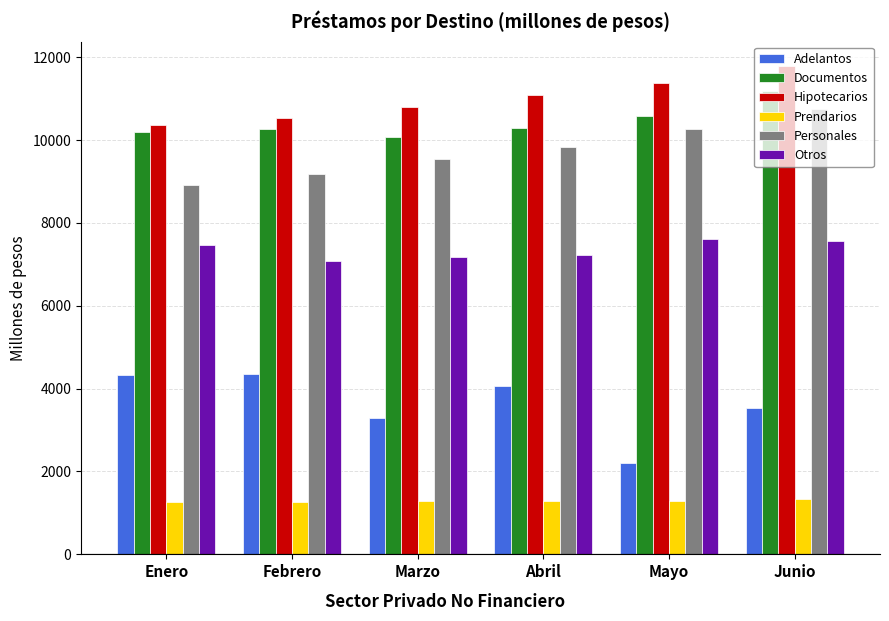

What is the label of the 3rd bar from the right?

Abril